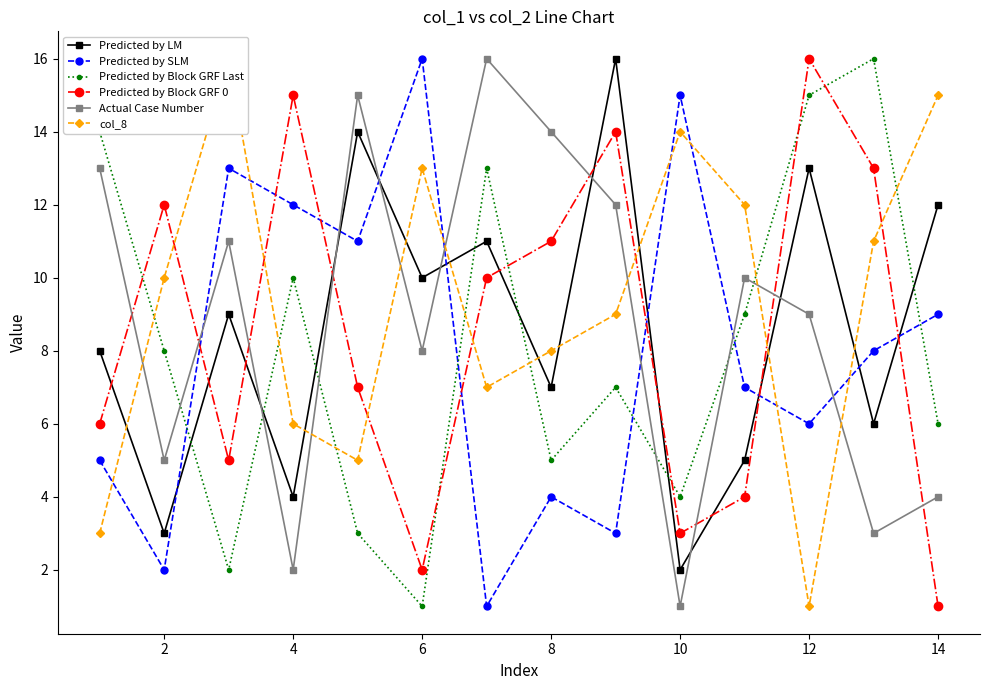

What are all the series names shown in the legend?

Predicted by LM, Predicted by SLM, Predicted by Block GRF Last, Predicted by Block GRF 0, Actual Case Number, col_8